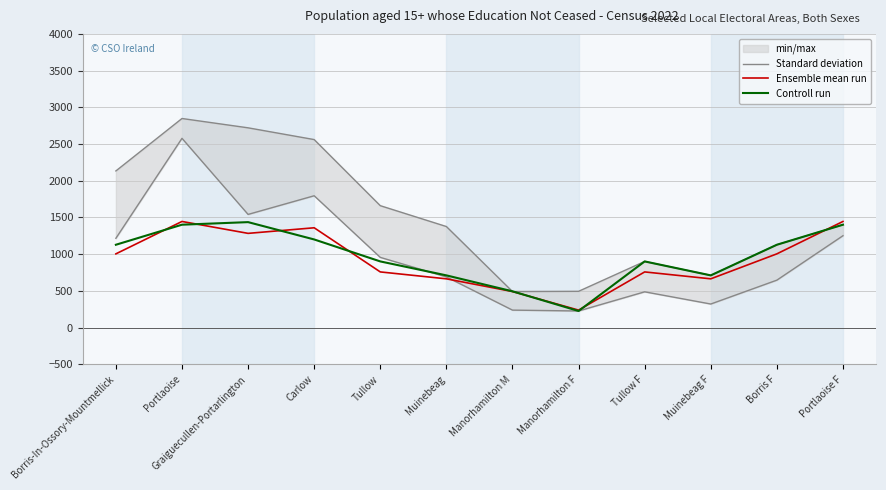

What is the difference between the maximum and minimum values in the Controll run series?

1210